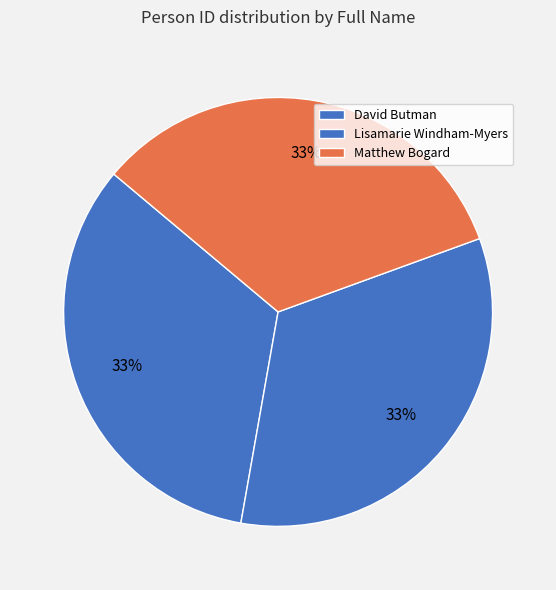

Is there any slice that represents more than half of the pie?

No